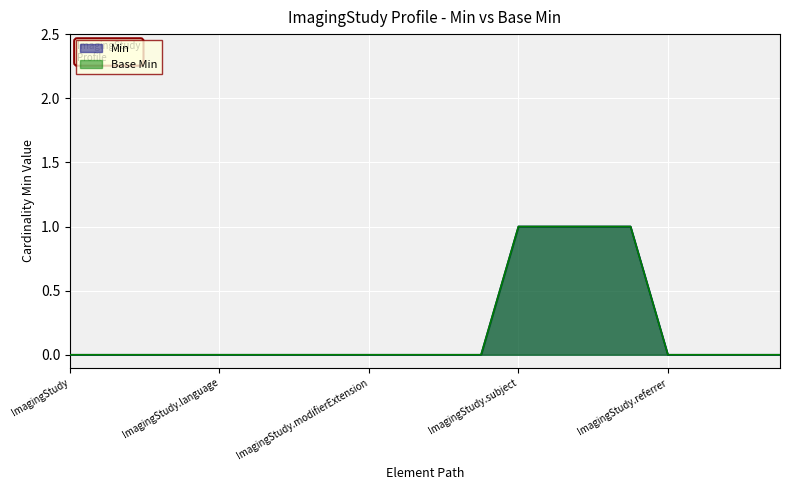

What is the sum of all Base Min values?

4